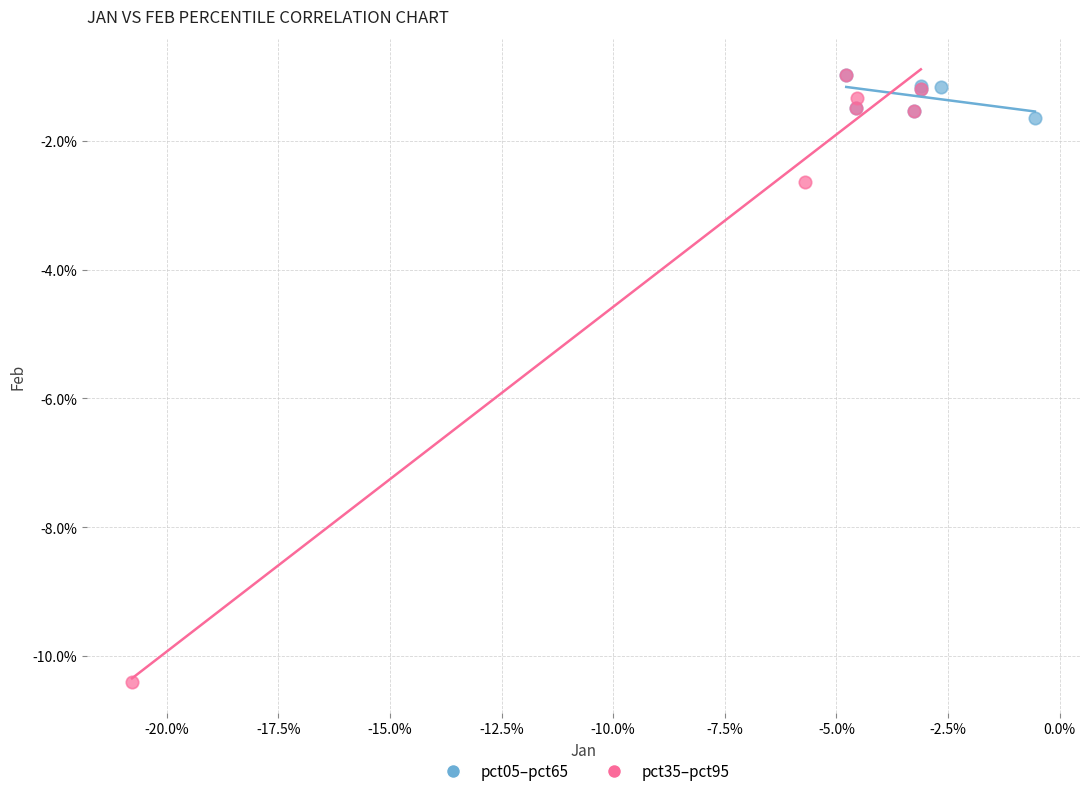

Which series has the largest Y range (max minus min)?

pct35–pct95